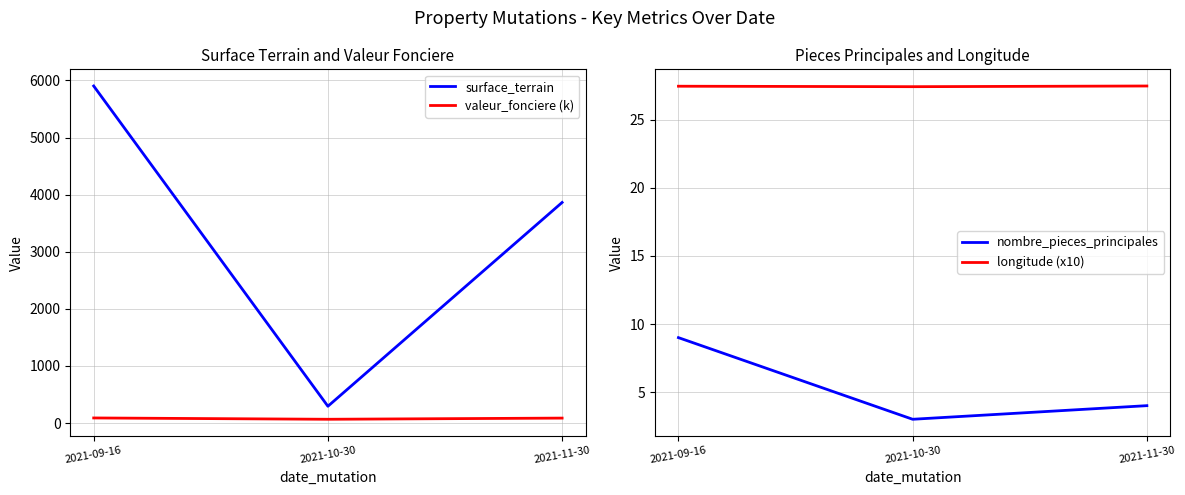

At which label is nombre_pieces_principales closest to 6?

2021-11-30